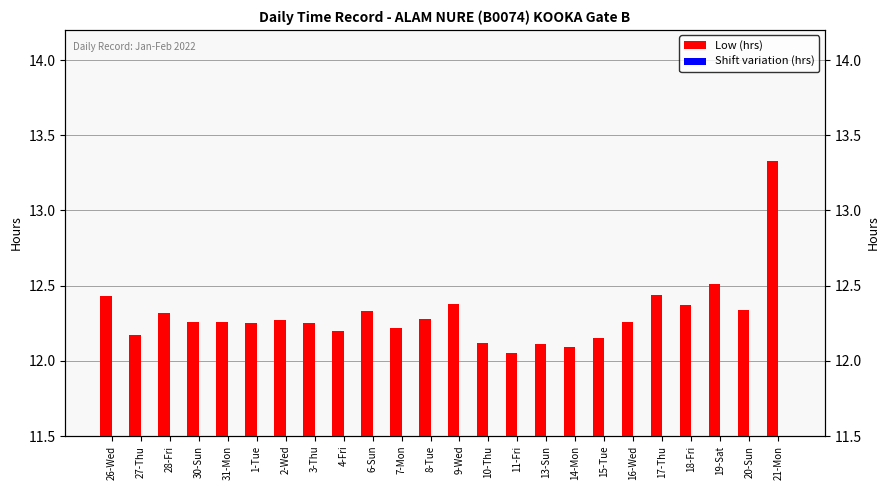

What is the approximate value of Shift variation (hrs) at 11-Fri?

0.1